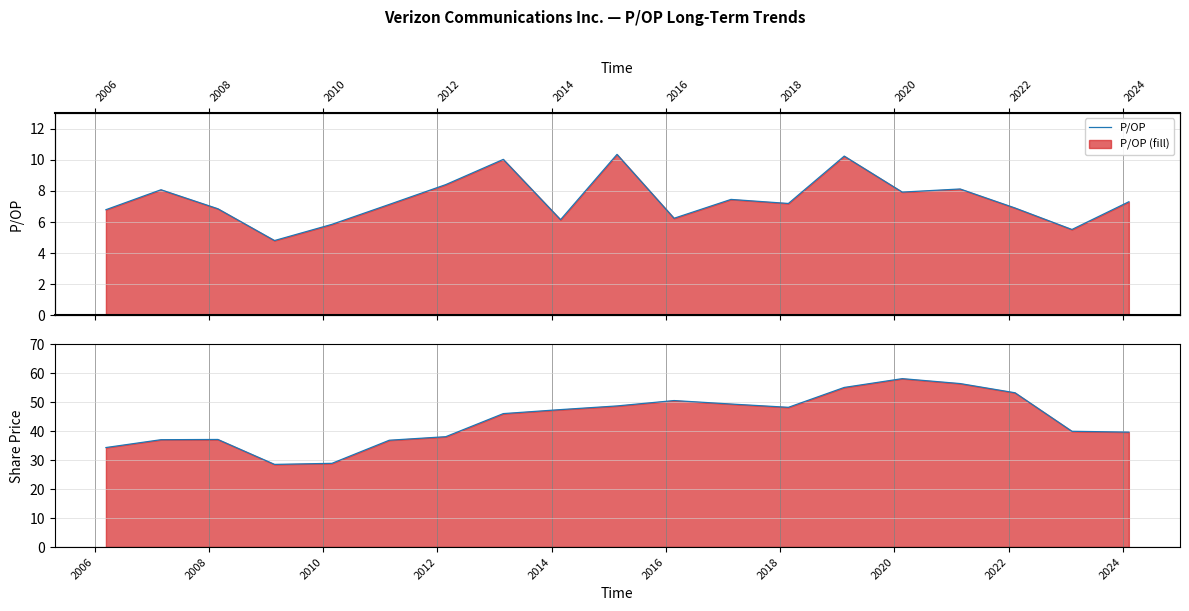

What is the value of the Share Price point at the 5th from the left?

28.9